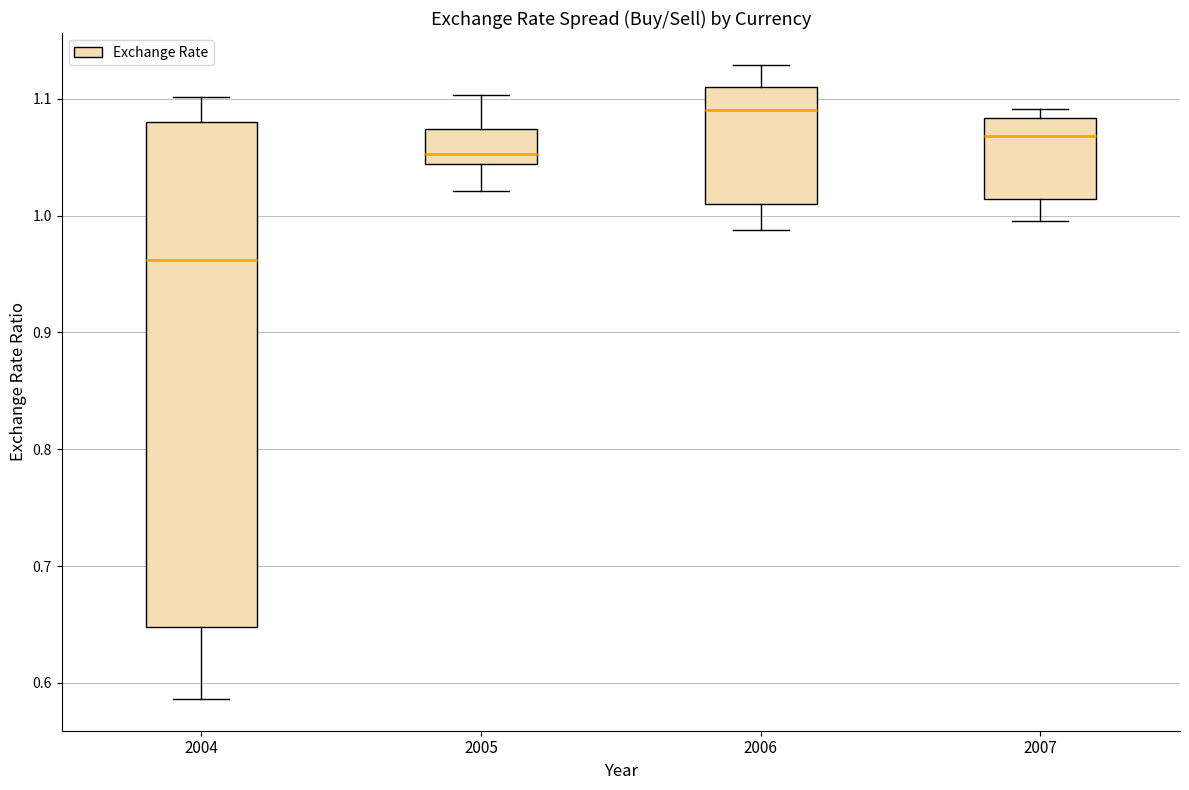

Which box's median line is the lowest?

2004